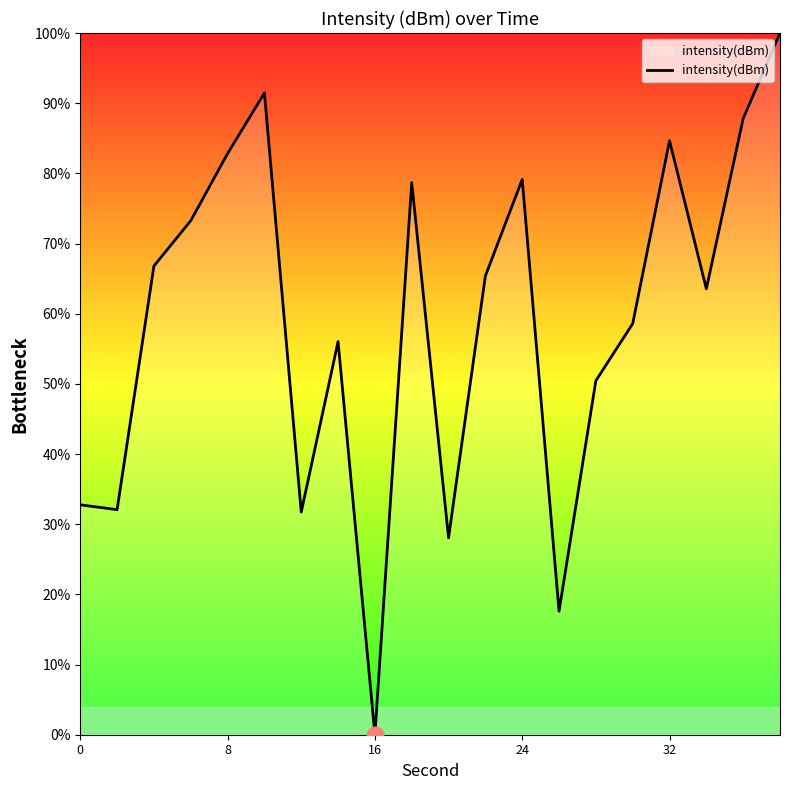

What is the greatest value displayed?

100.0